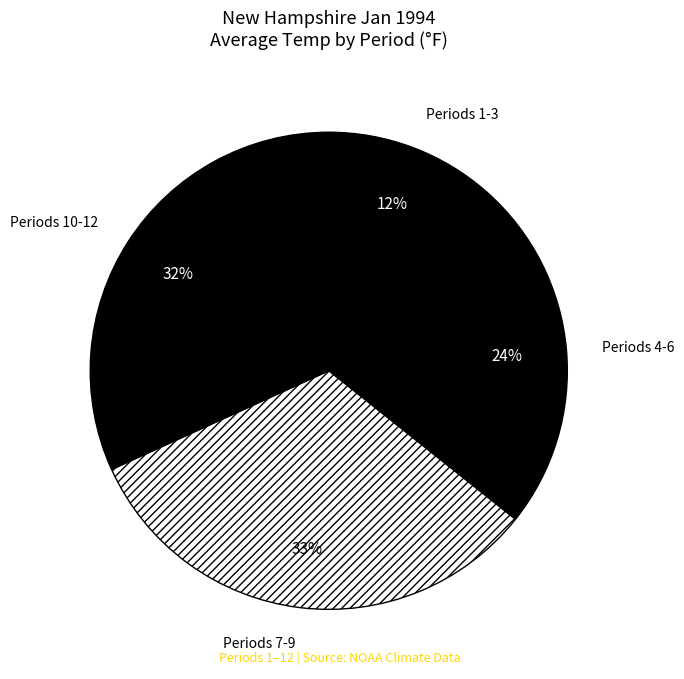

Does any single category account for the majority?

No